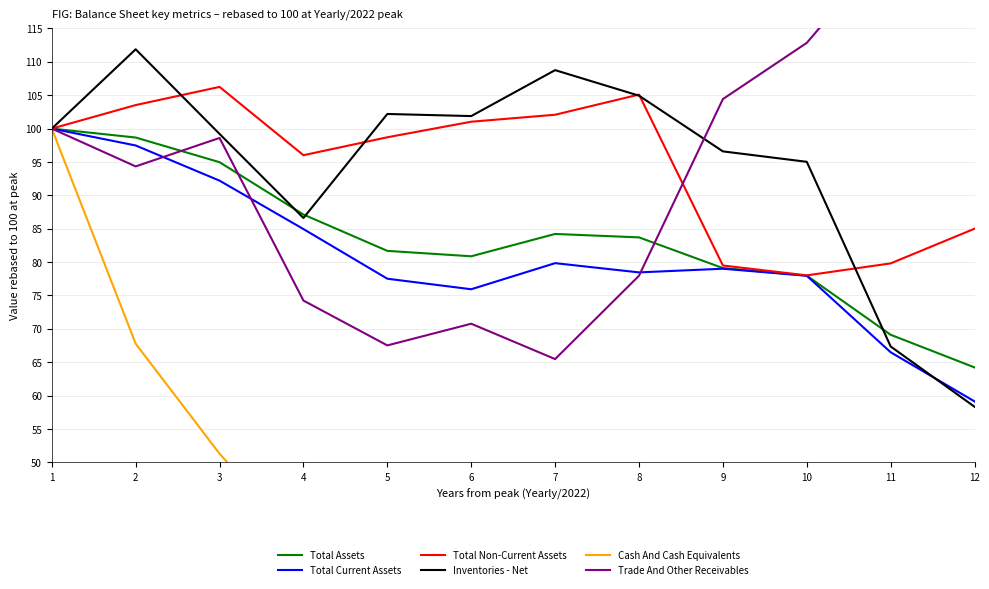

At how many categories does at least one series exceed 100?

10